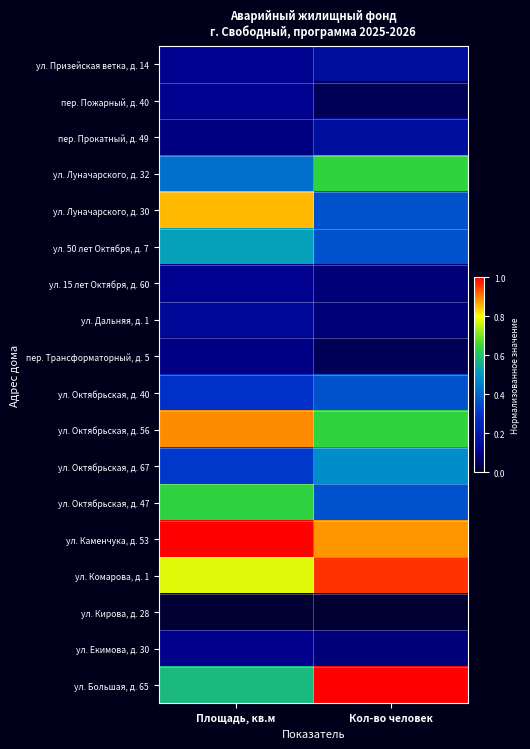

At which category is the sum across all series the highest?

Площадь, кв.м